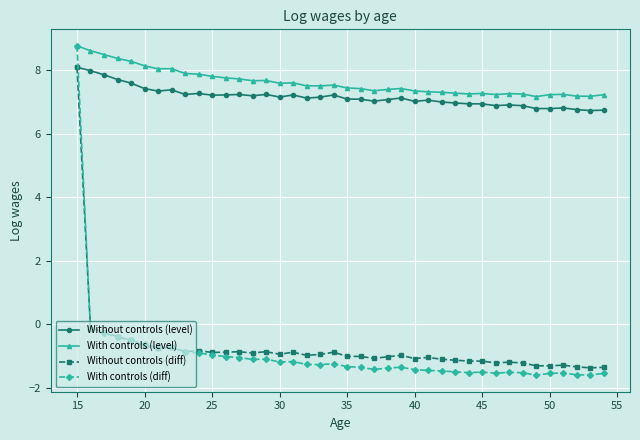

True or false: With controls (level) and Without controls (diff) cross at least once.

False